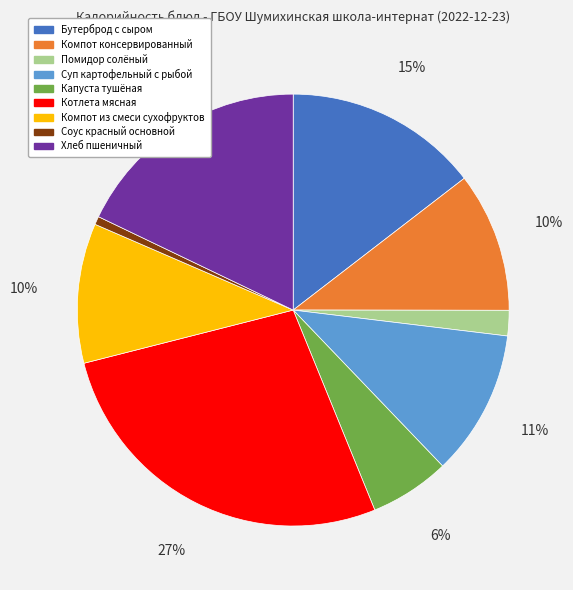

Which slice is the smallest?

Соус красный основной